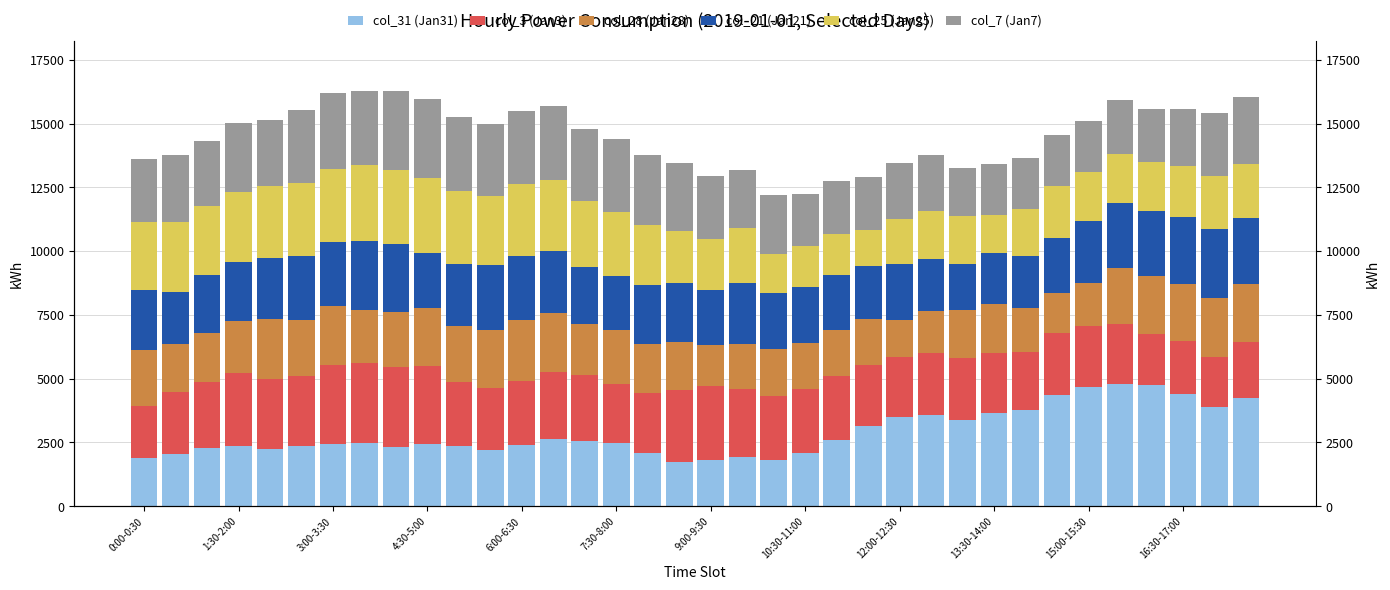

At which label is col_7 (Jan7) closest to 2477?

9:00-9:30